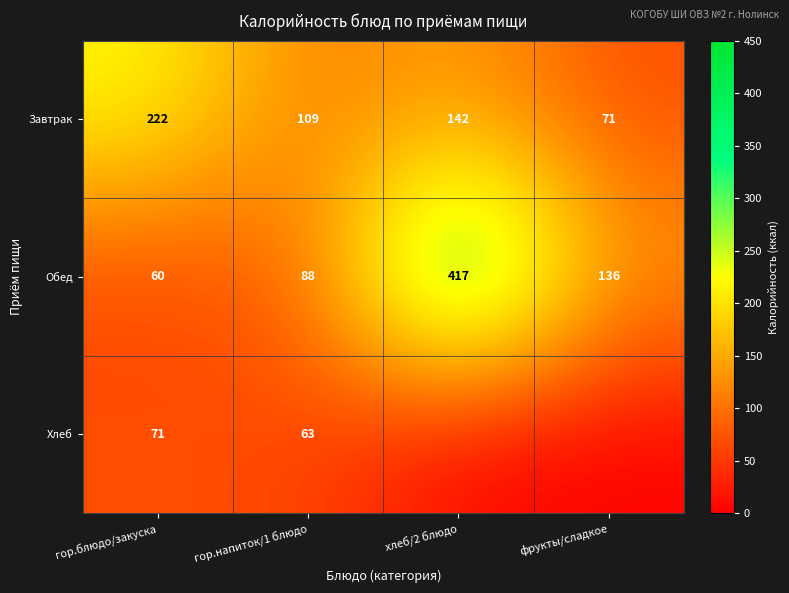

What is the difference between the Обед values at хлеб/2 блюдо and гор.блюдо/закуска?

357